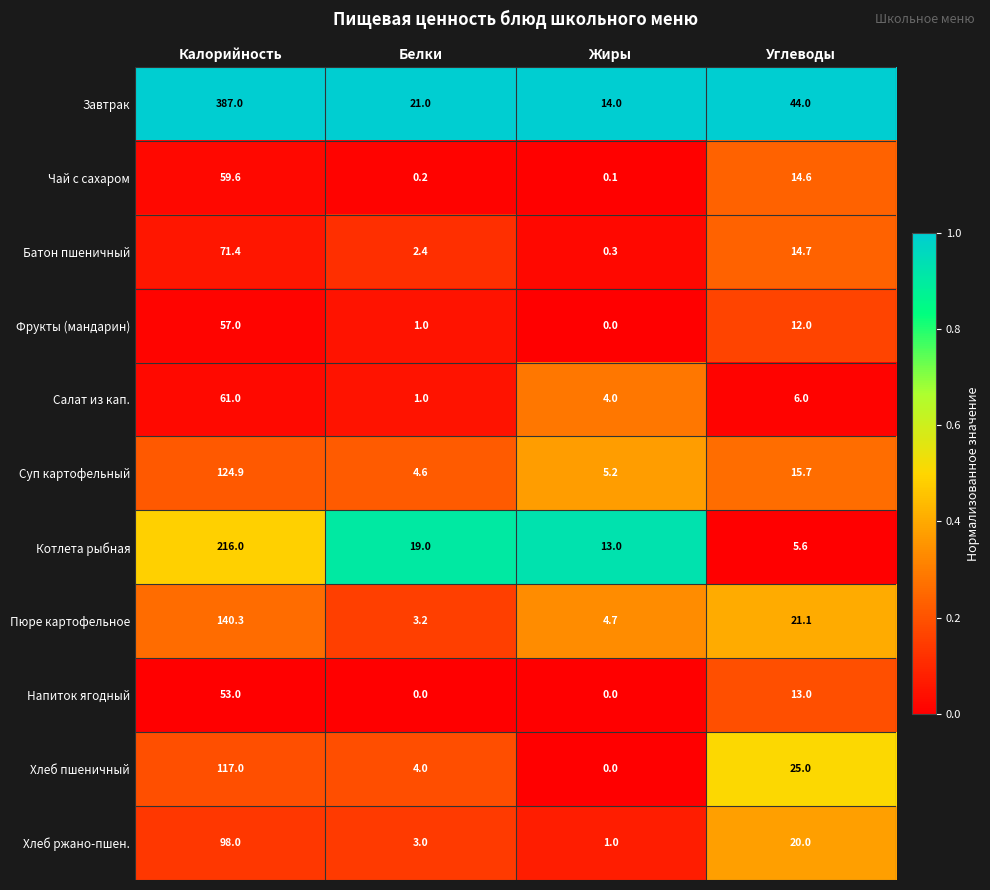

Is the value of Котлета рыбная at Белки greater than the value of Фрукты (мандарин) at Жиры?

Yes